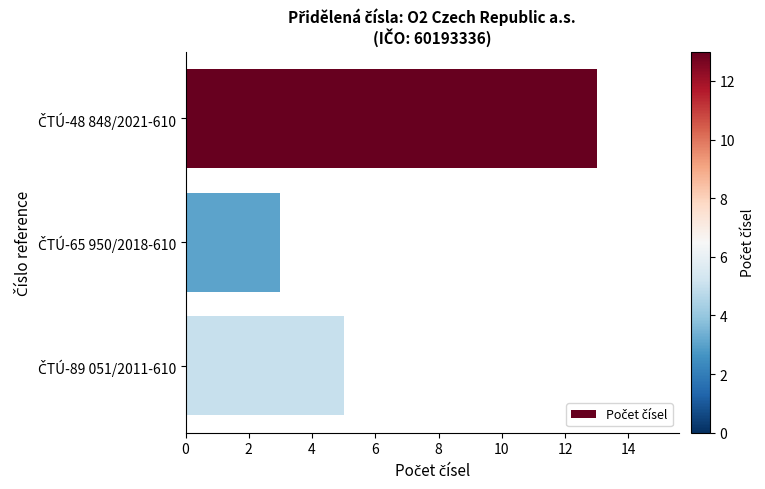

What is the value of the 1st bar from the top?

13